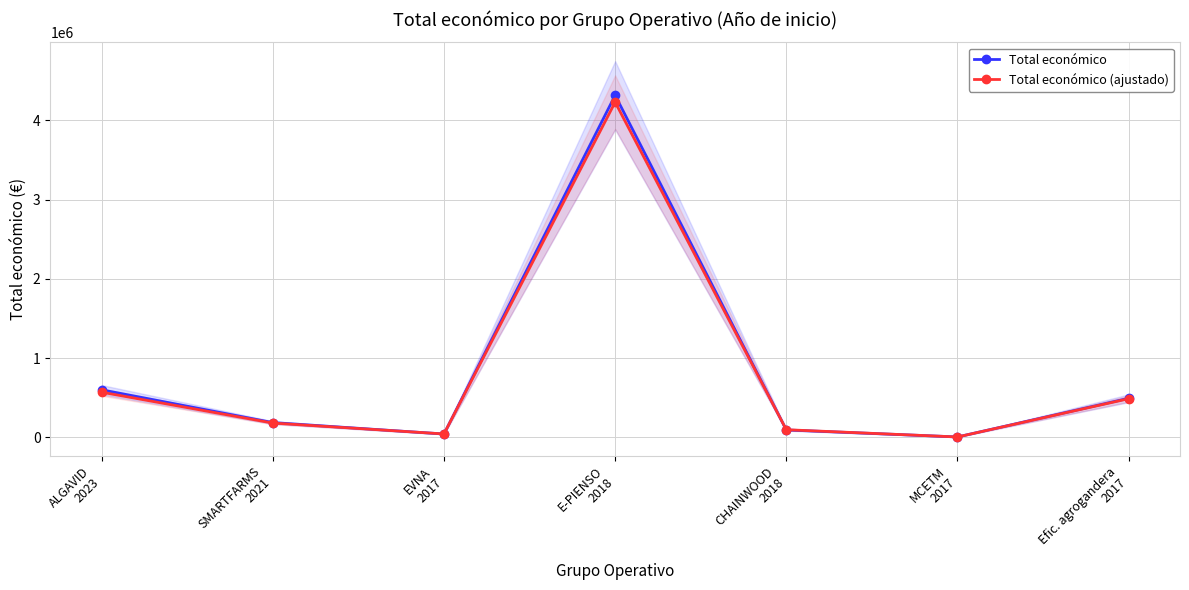

What is the value of the Total económico (ajustado) point at the 5th from the left?

96335.9